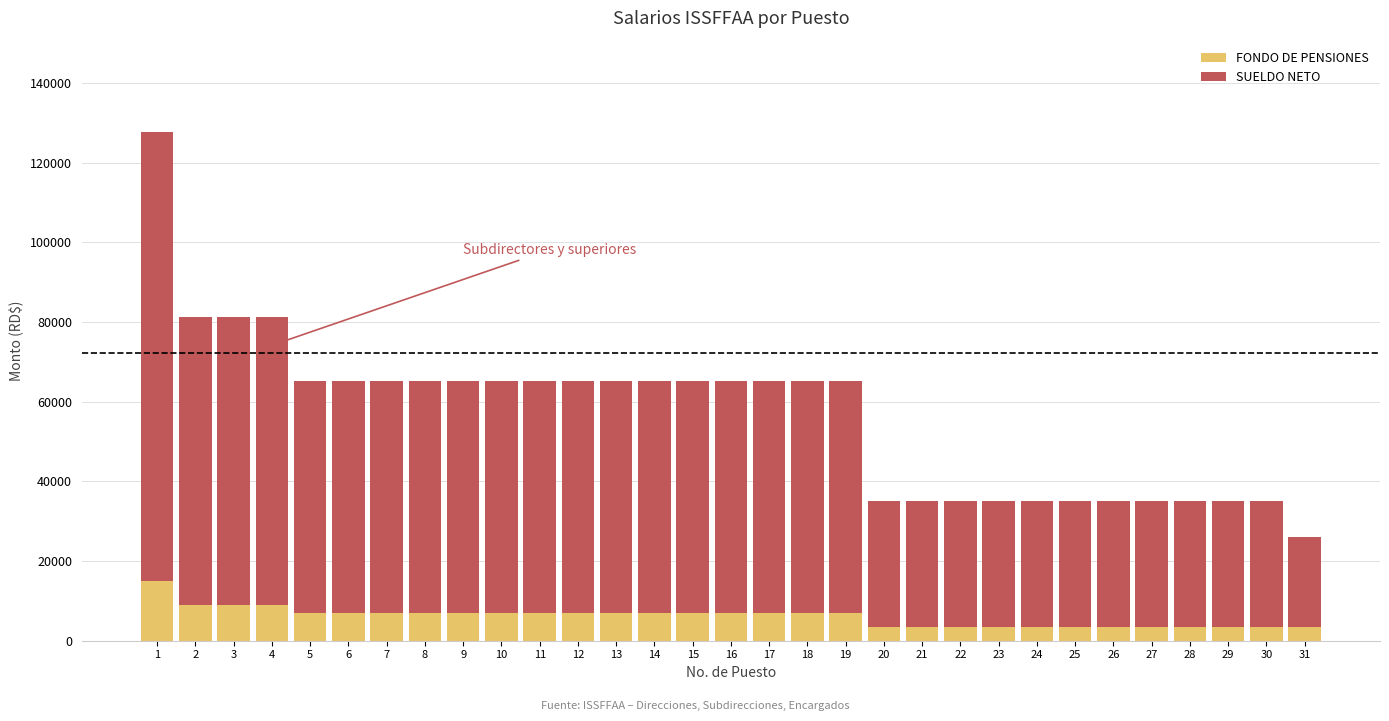

At which label does FONDO DE PENSIONES first exceed 7000?

1